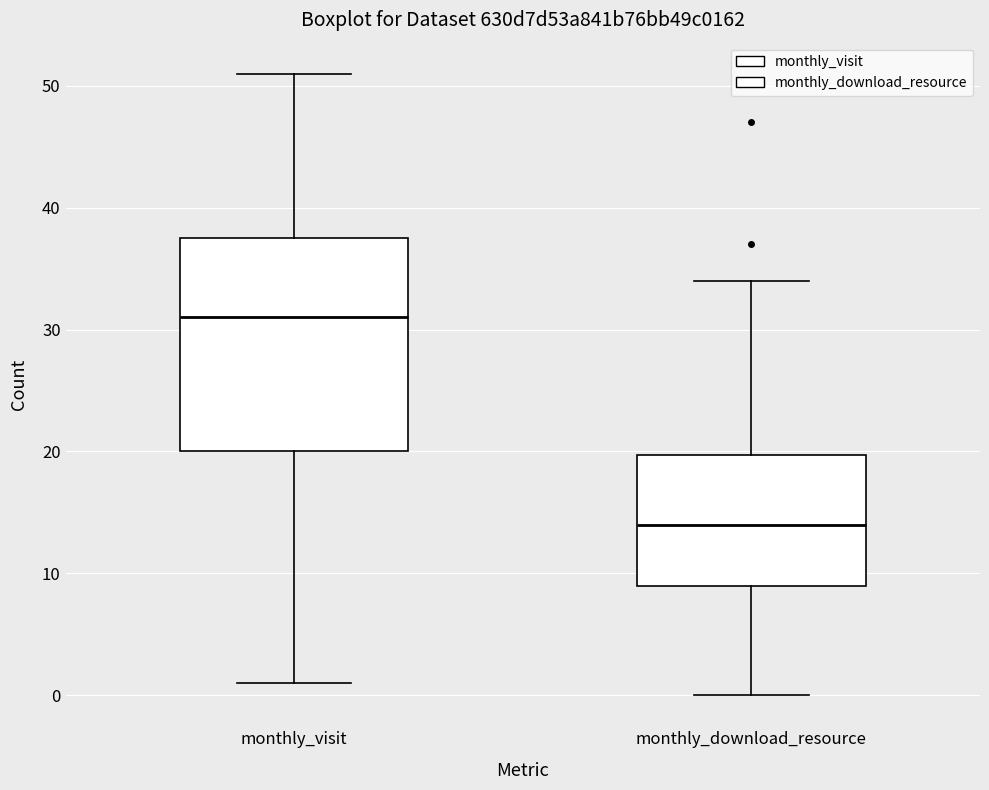

Comparing the boxes themselves (not the whiskers), which one is the tallest?

monthly_visit